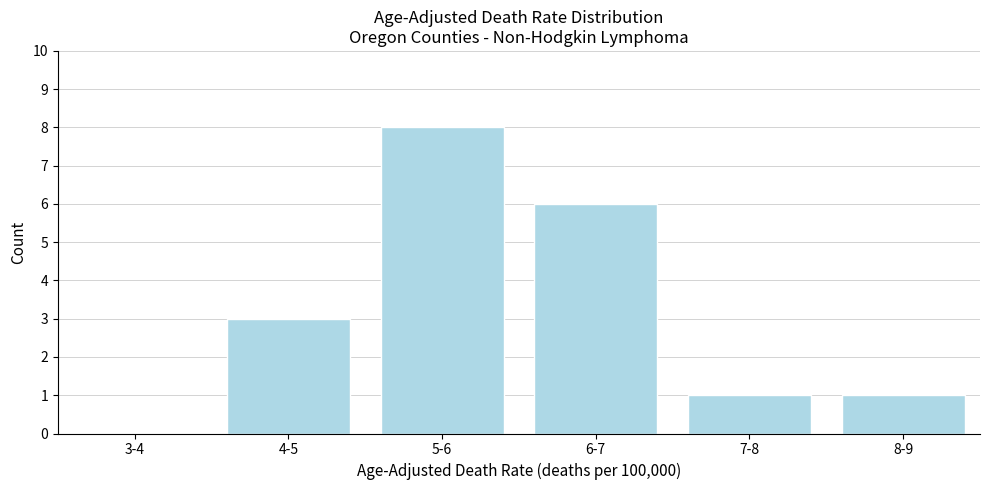

Reading left to right, transcribe all the data shown in this chart.

3-4=0	4-5=3	5-6=8	6-7=6	7-8=1	8-9=1